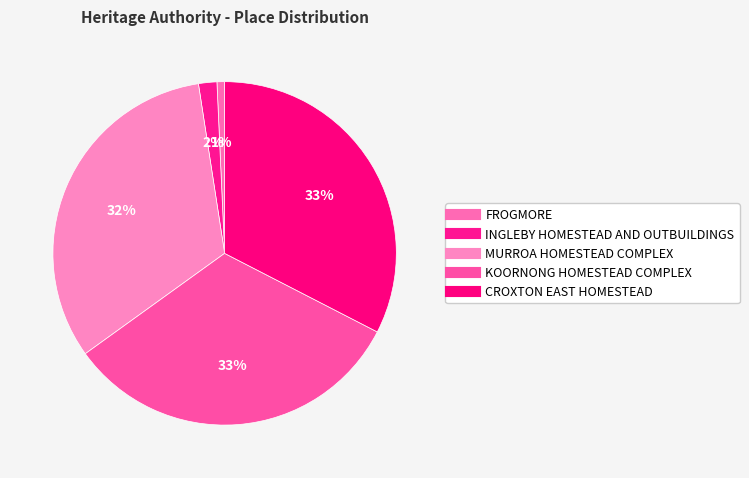

What is the ratio of the value at INGLEBY HOMESTEAD AND OUTBUILDINGS to the value at FROGMORE?

2.4